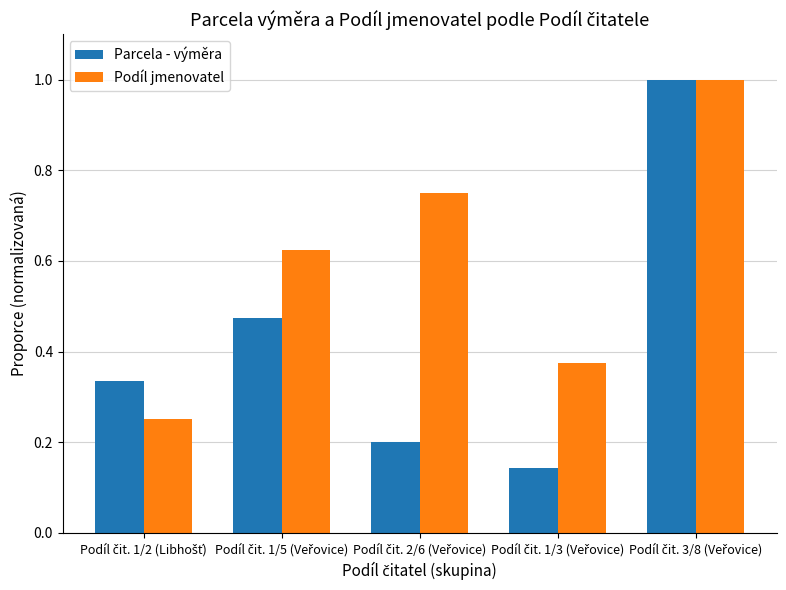

What is the maximum value shown in the chart?

1.0